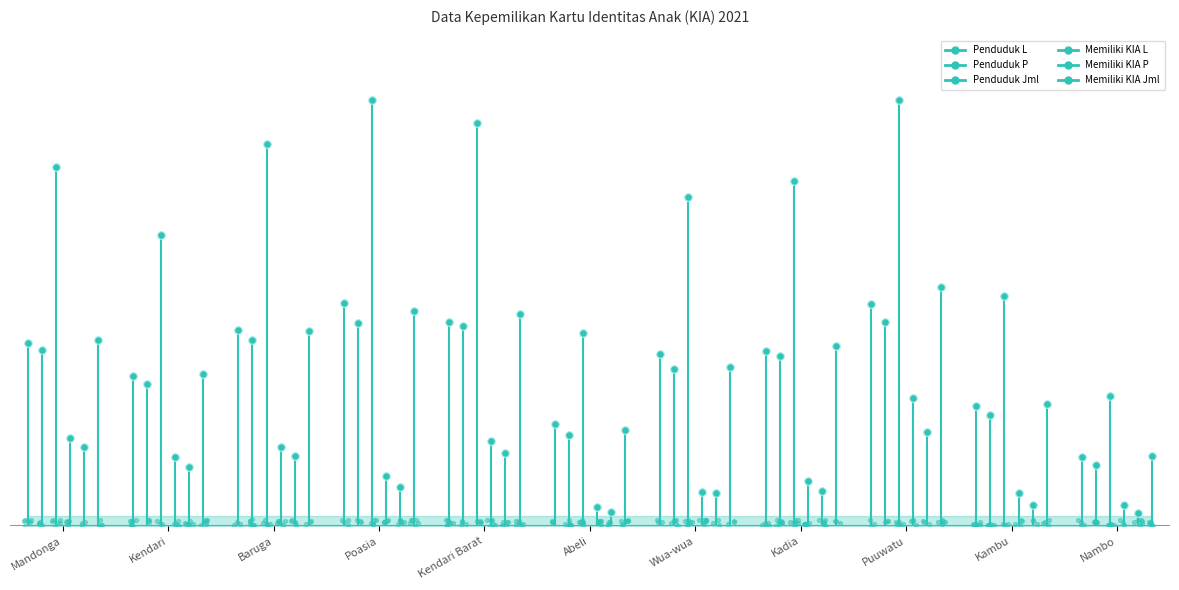

At how many categories does at least one series exceed 9038?

1